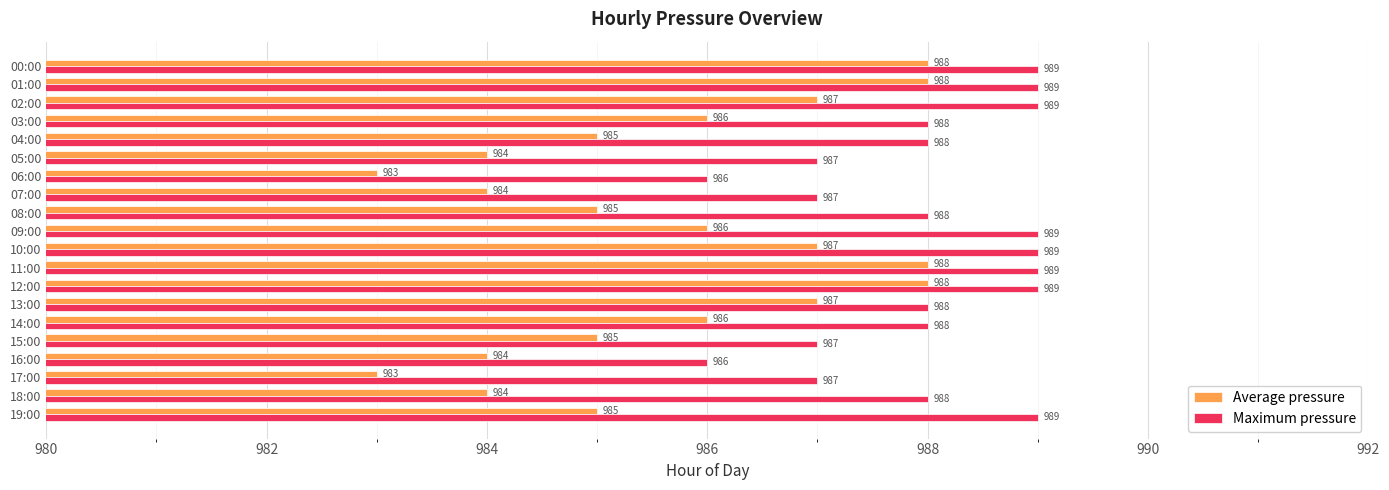

Count the Average pressure values in the range 984 to 987.

14